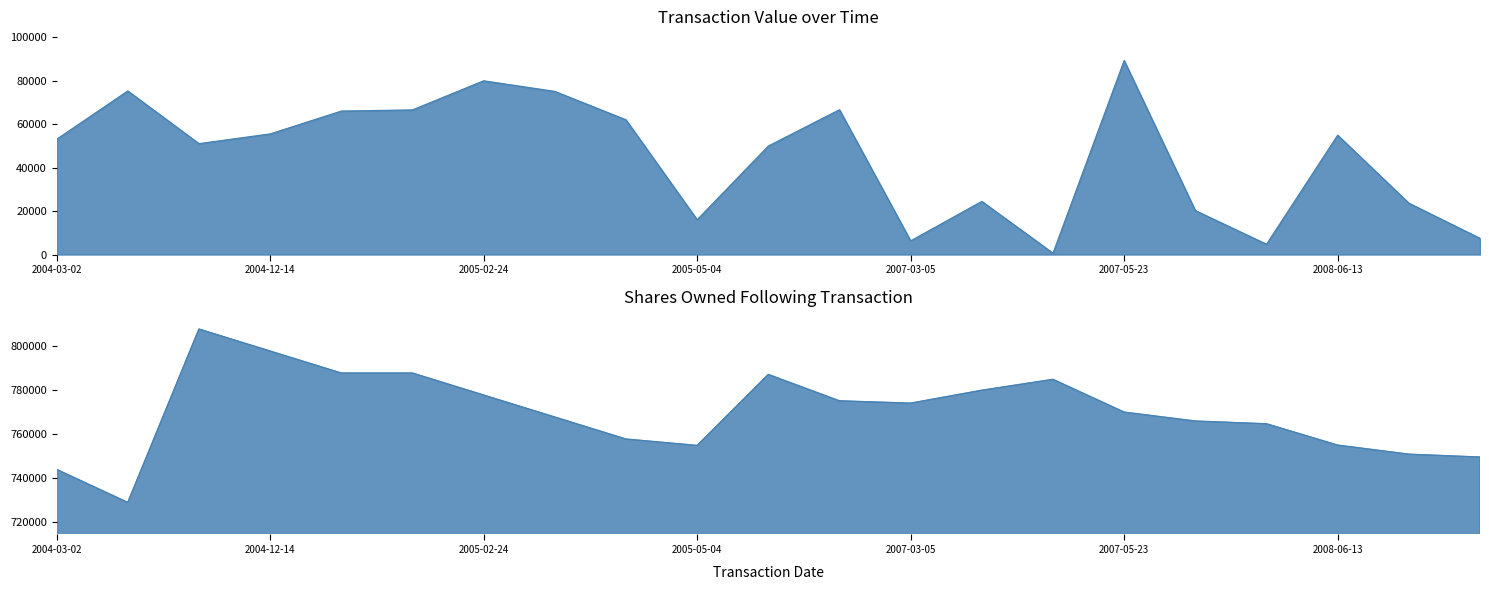

Which series has the largest range (max minus min)?

transactionValue